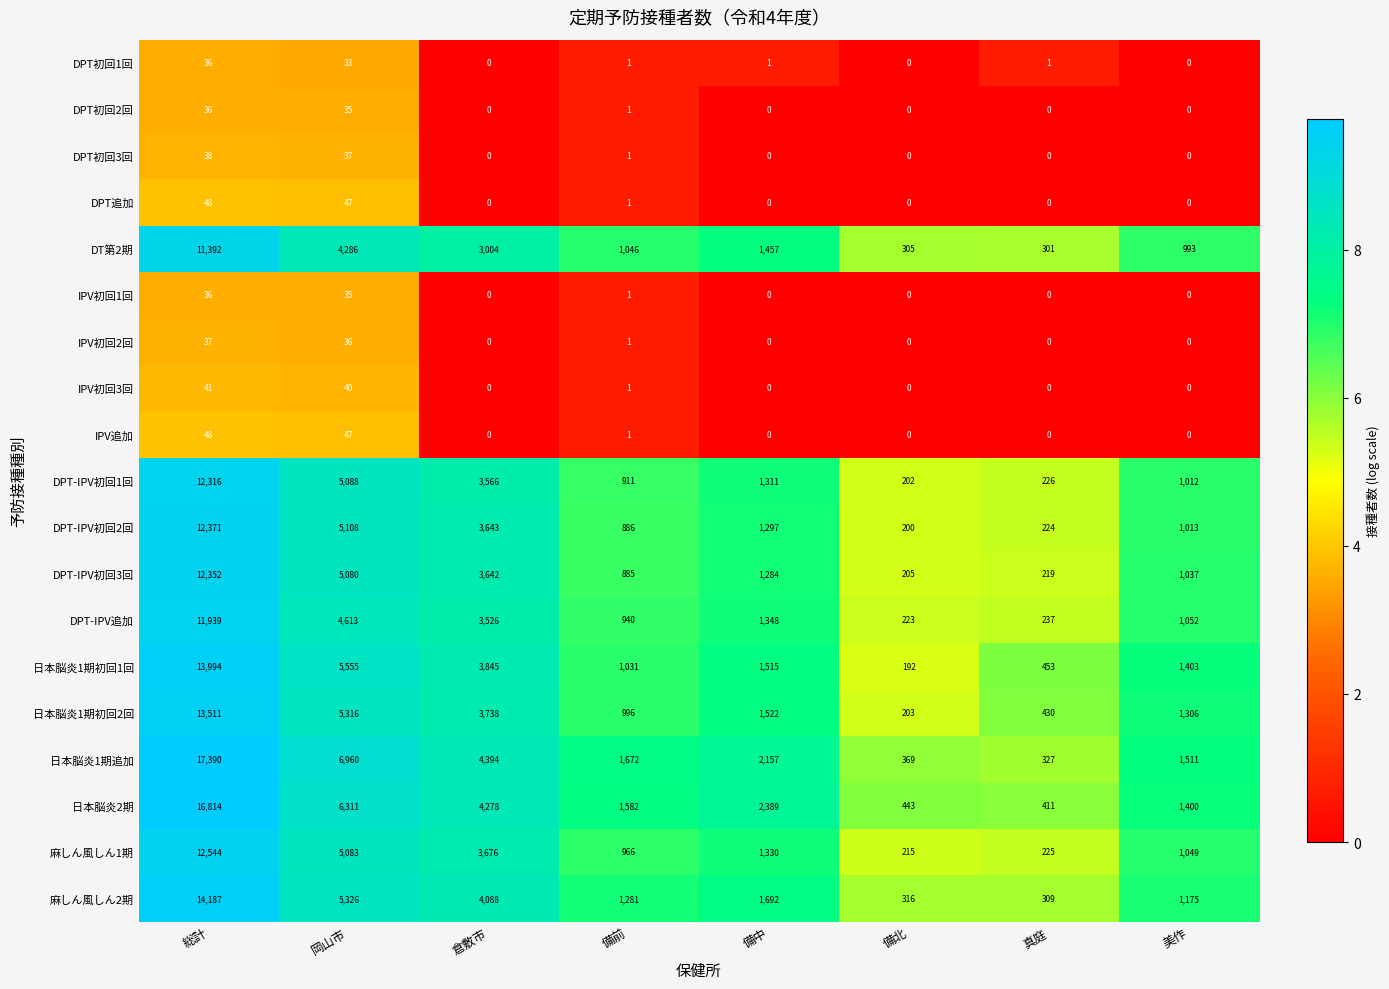

Which series changed the most between 総計 and 備北?

日本脳炎1期追加